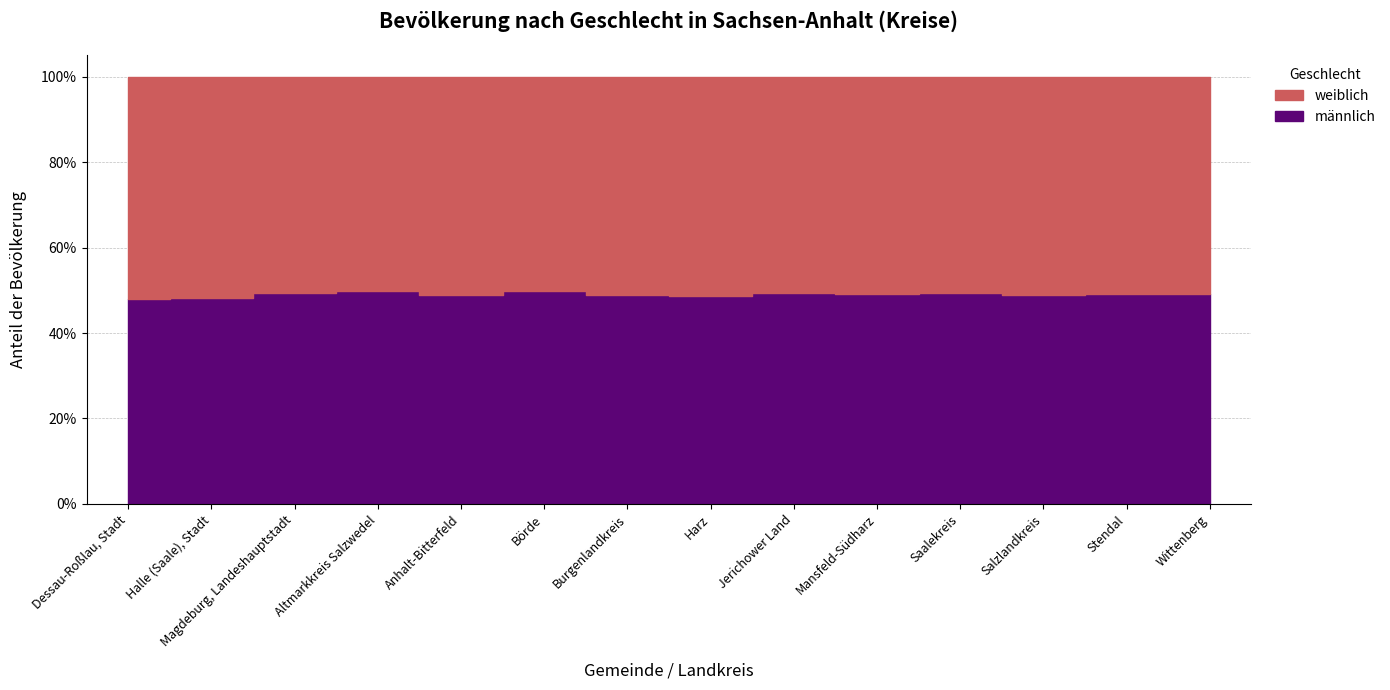

Rank the series by their maximum value, from highest to lowest.

weiblich, männlich